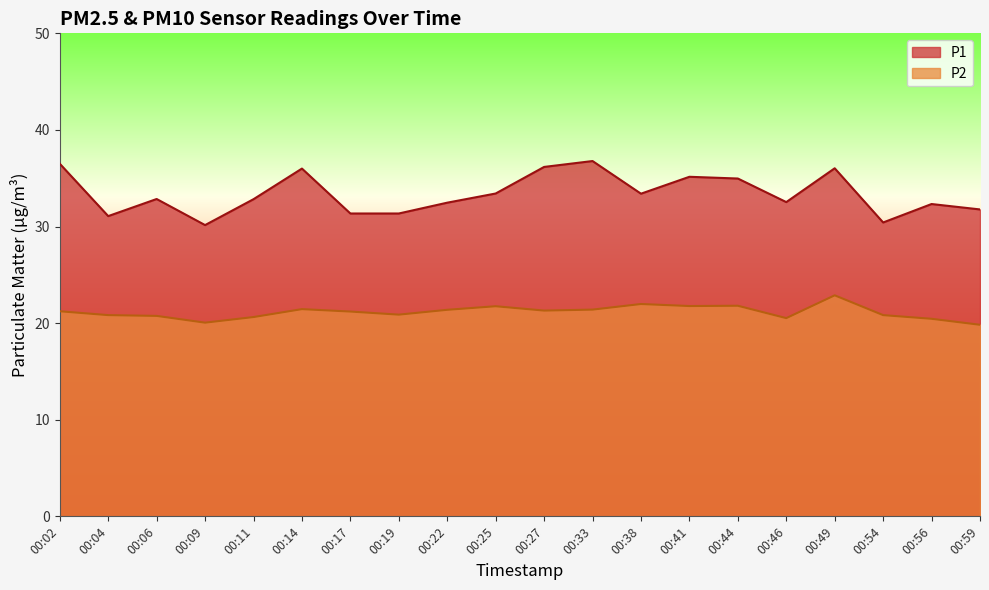

How many values in the P1 series are below 32?

6